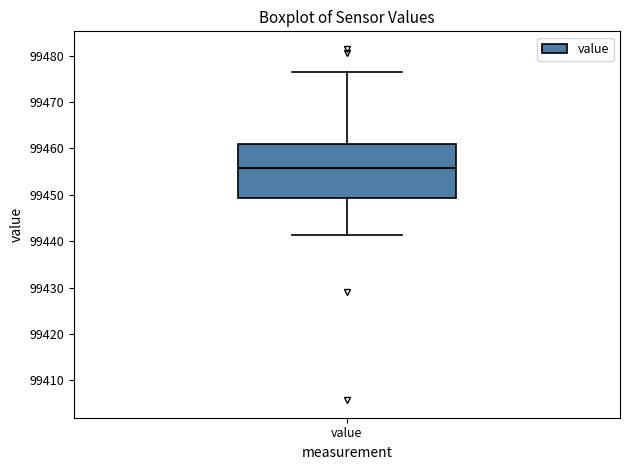

Where does the upper whisker of the box for value end on the y-axis? The values are not printed on the chart, so give them approximately, as read against the axis.

99476